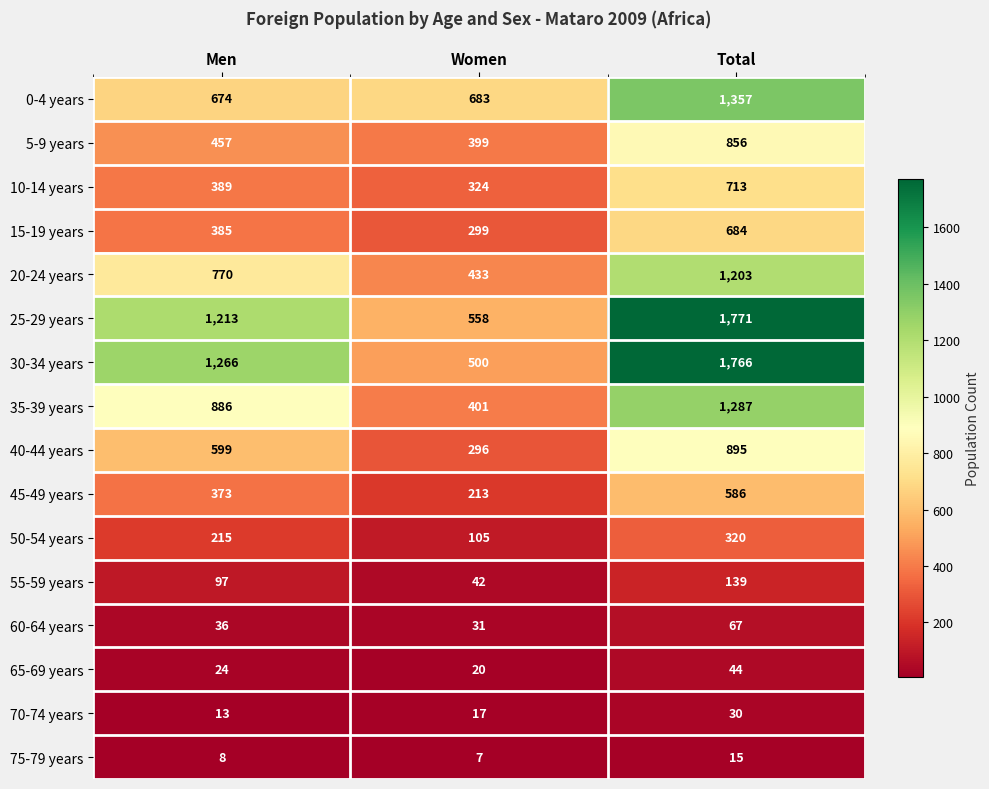

True or false: 10-14 years has a value of 548 at Men.

False